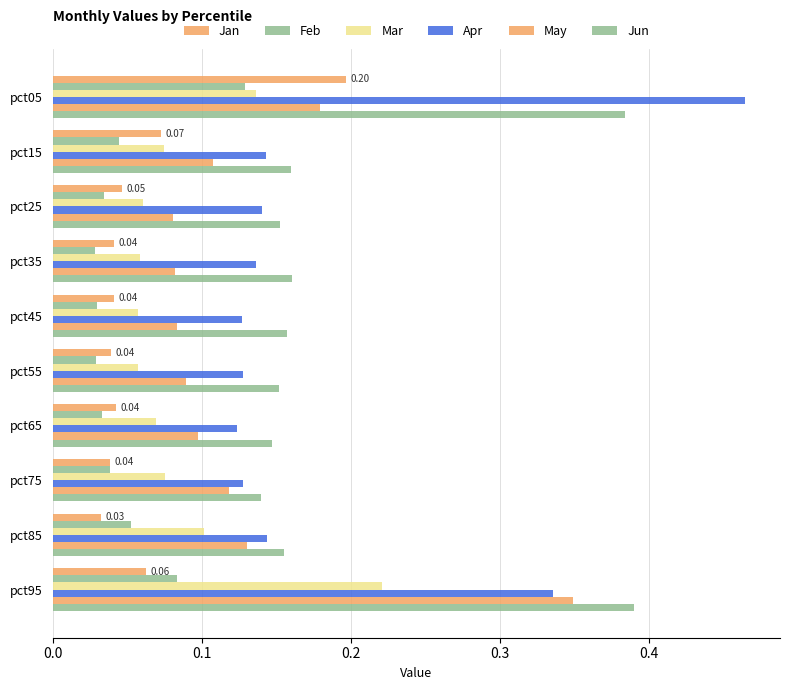

How many distinct data groups are displayed?

6